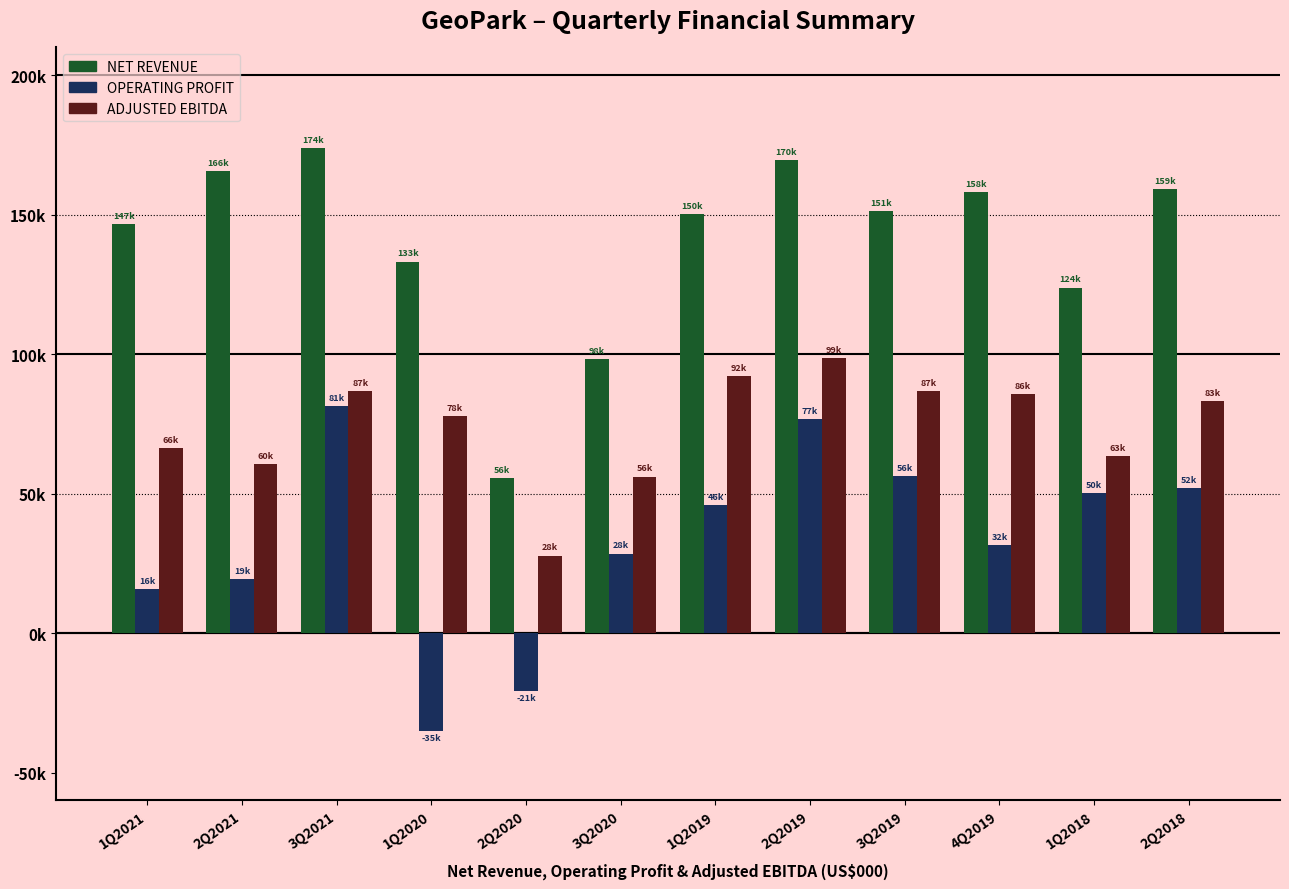

Which series changed the most between 1Q2021 and 4Q2019?

ADJUSTED EBITDA